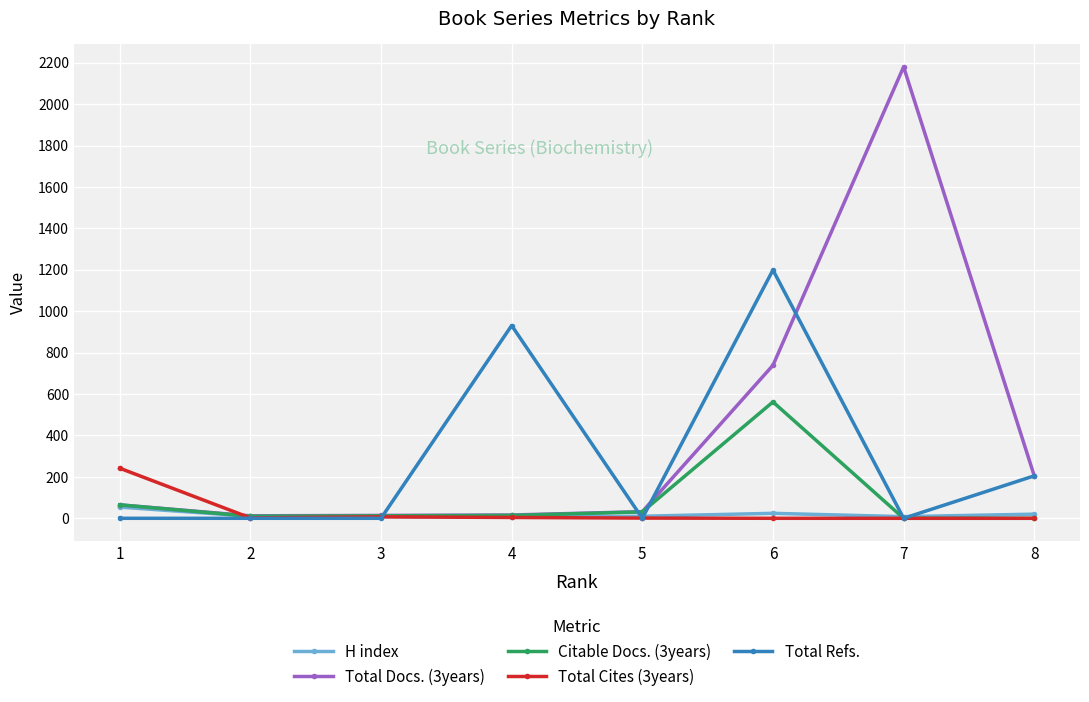

The value of Total Cites (3years) at 8 is 0. True or false?

True